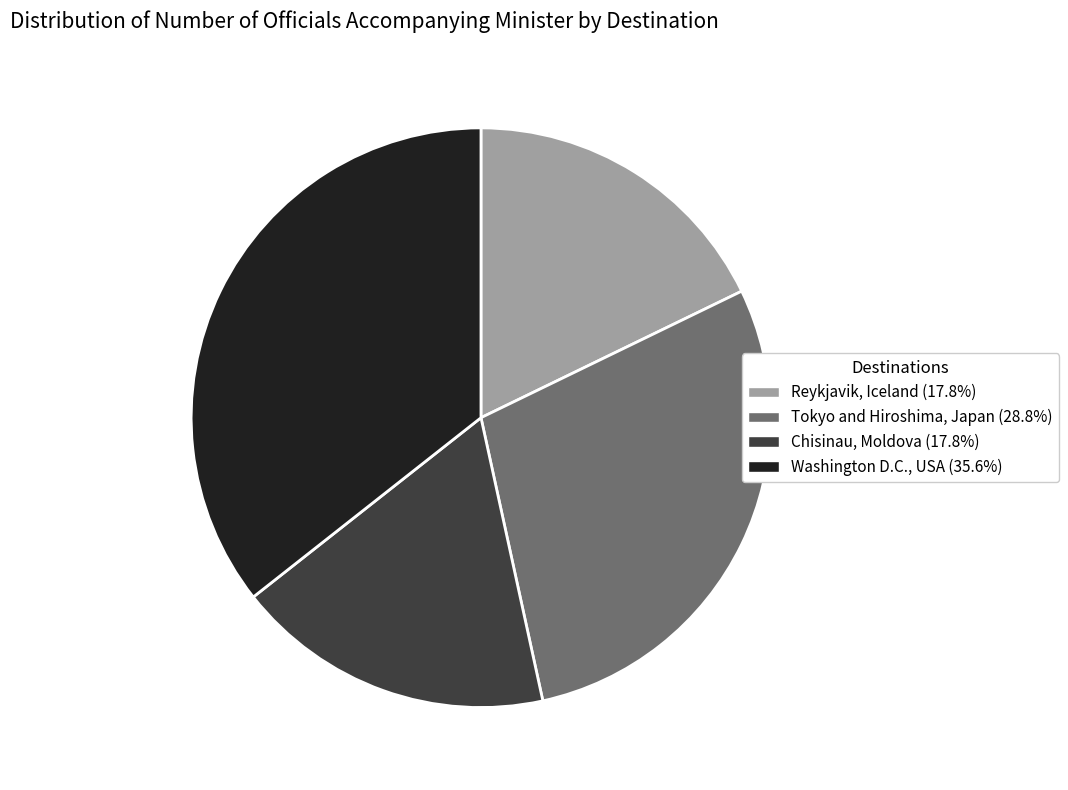

Which category has the biggest portion of the pie?

Washington D.C., USA